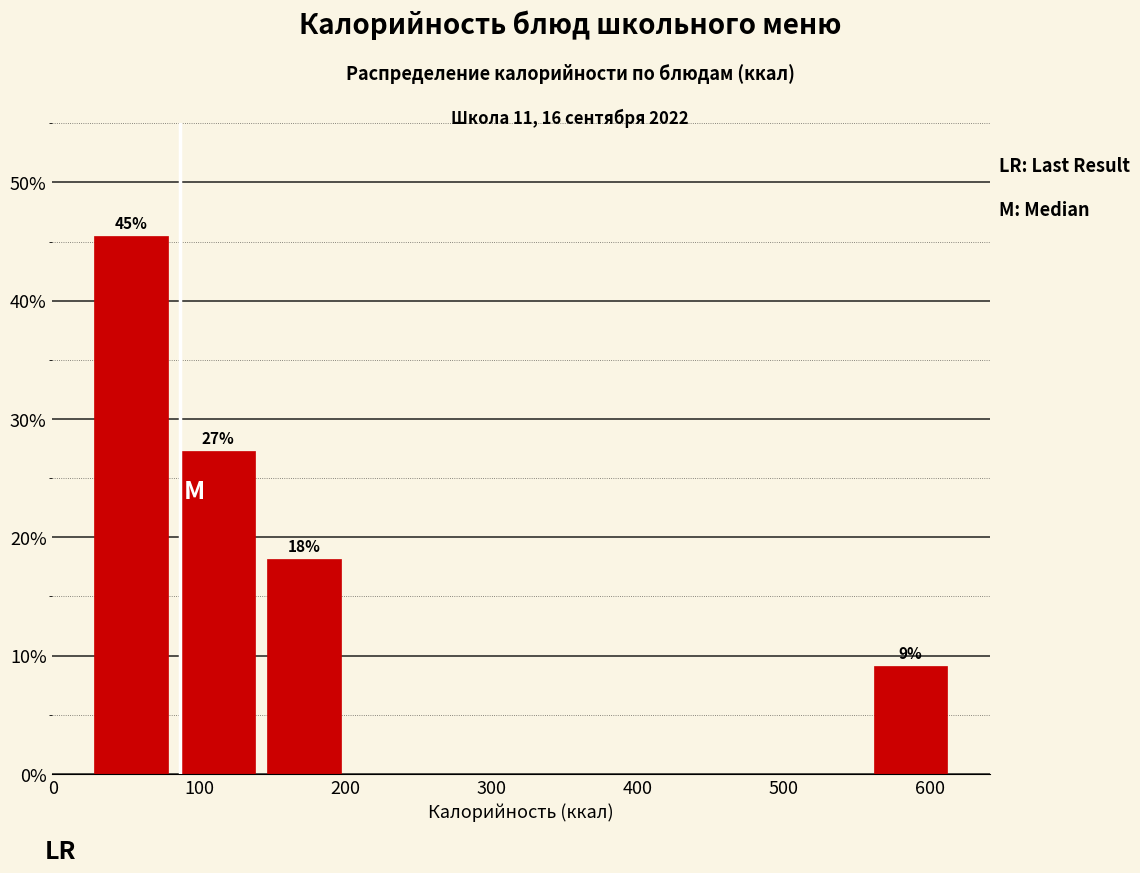

Which range on the x-axis has the tallest bar?

20 to 80